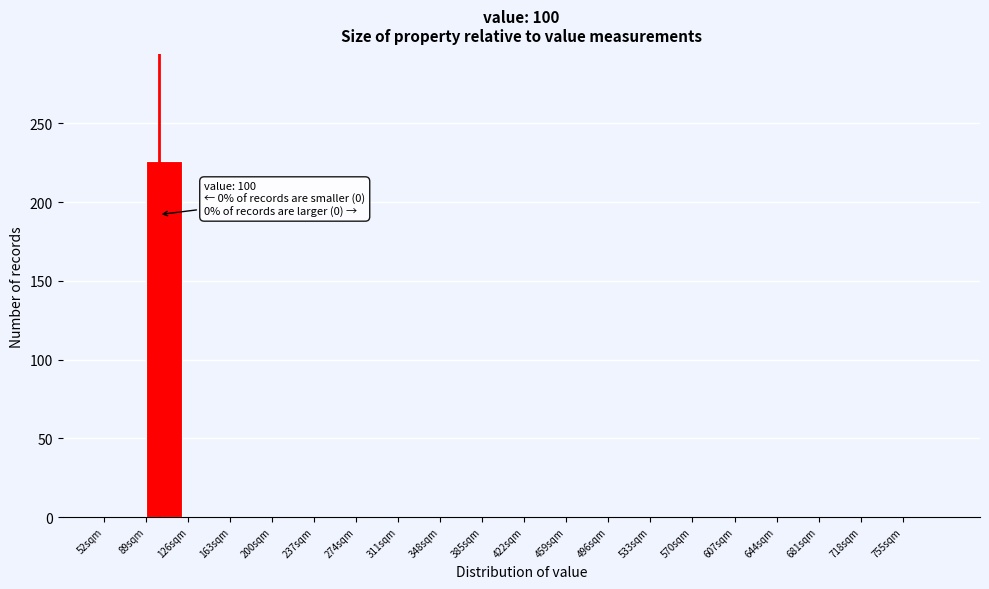

Which range on the x-axis has the tallest bar?

89 to 126